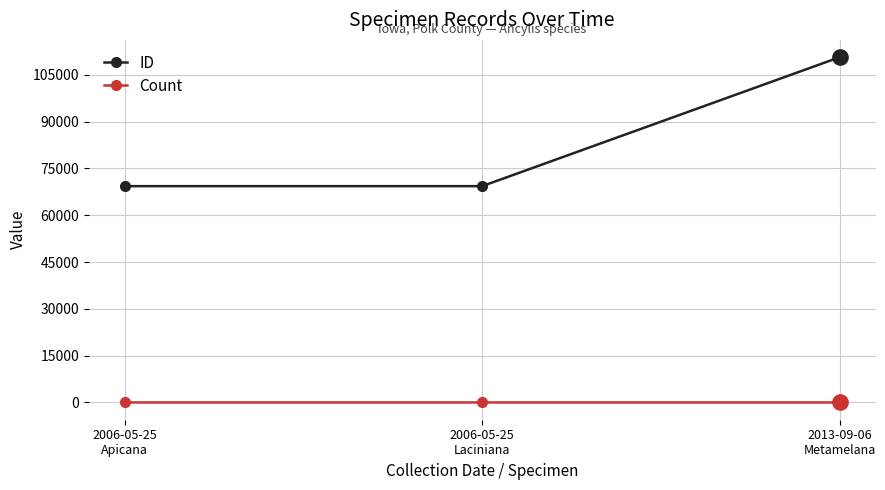

Which series changed the most between 2006-05-25
Apicana and 2013-09-06
Metamelana?

ID